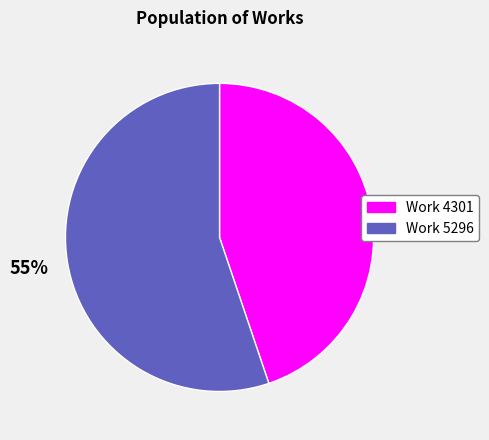

Is it true that Work 5296 is 68% of the pie?

False